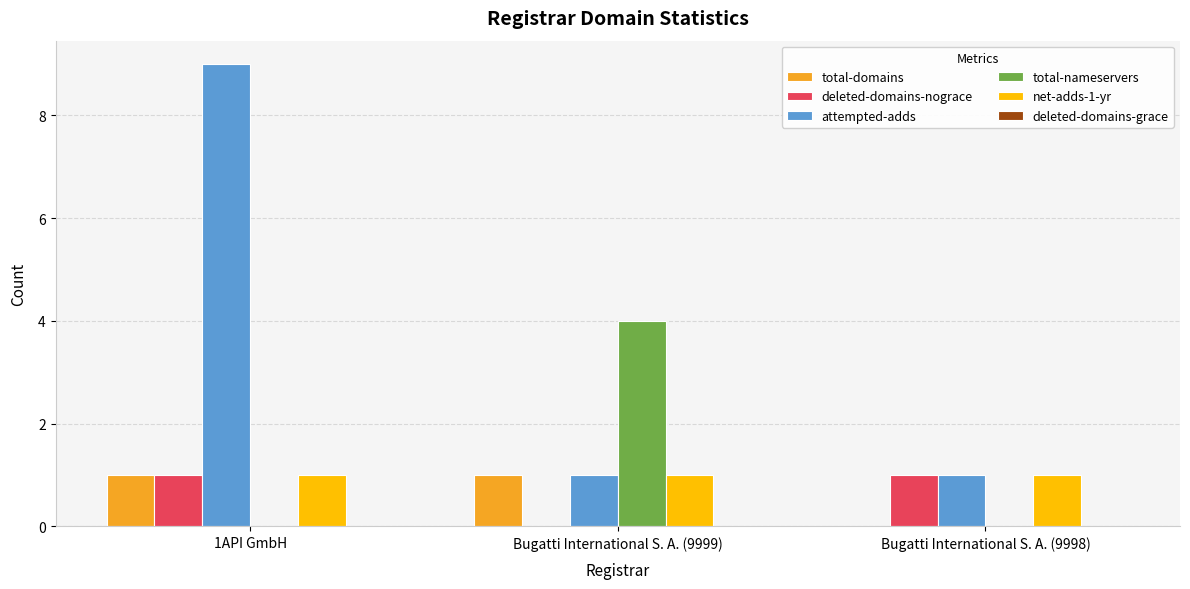

Which series has the widest spread of values?

attempted-adds